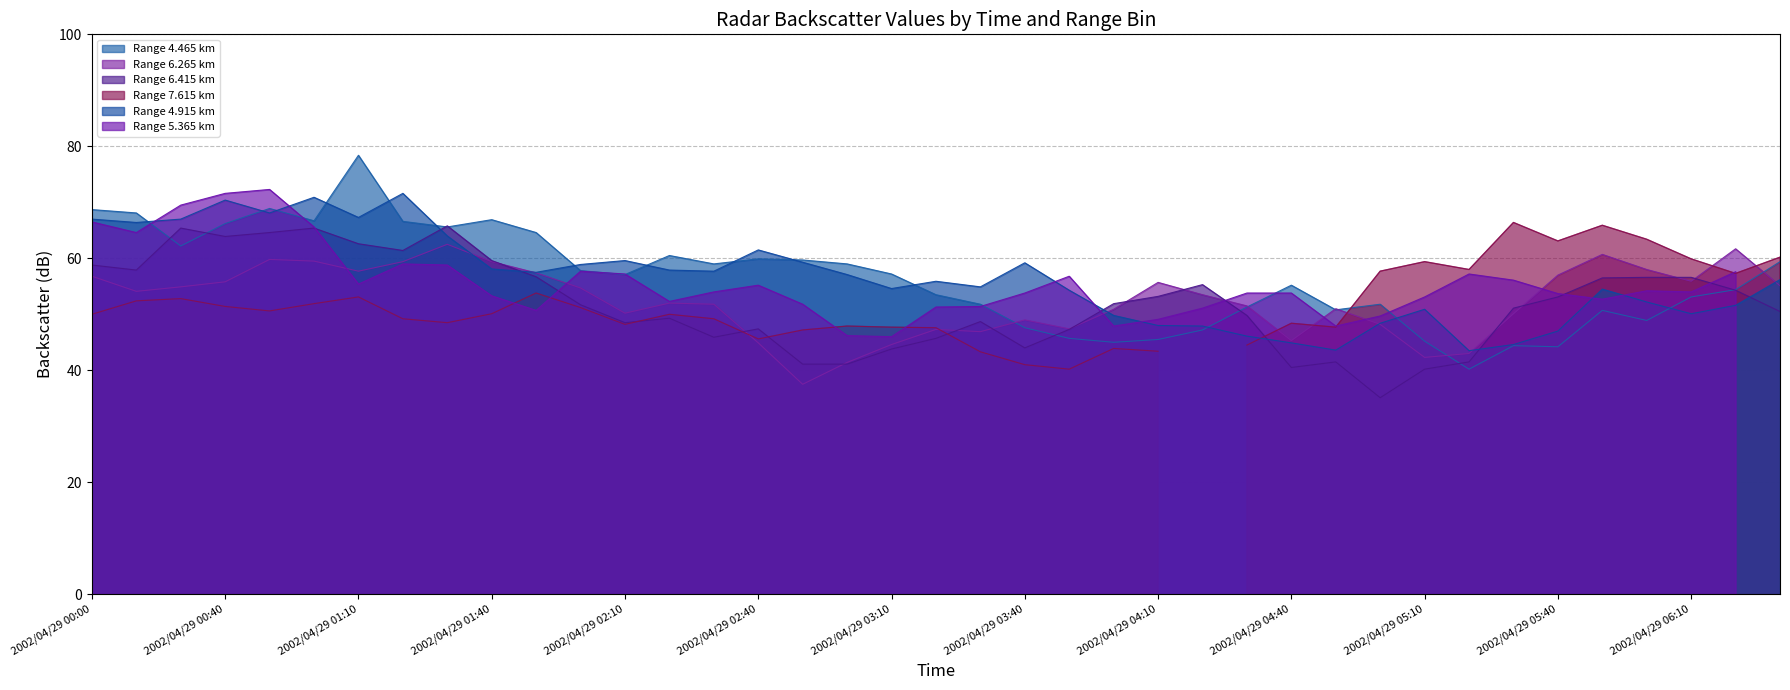

At which label does 4.915 reach its minimum?

2002/04/29 05:20